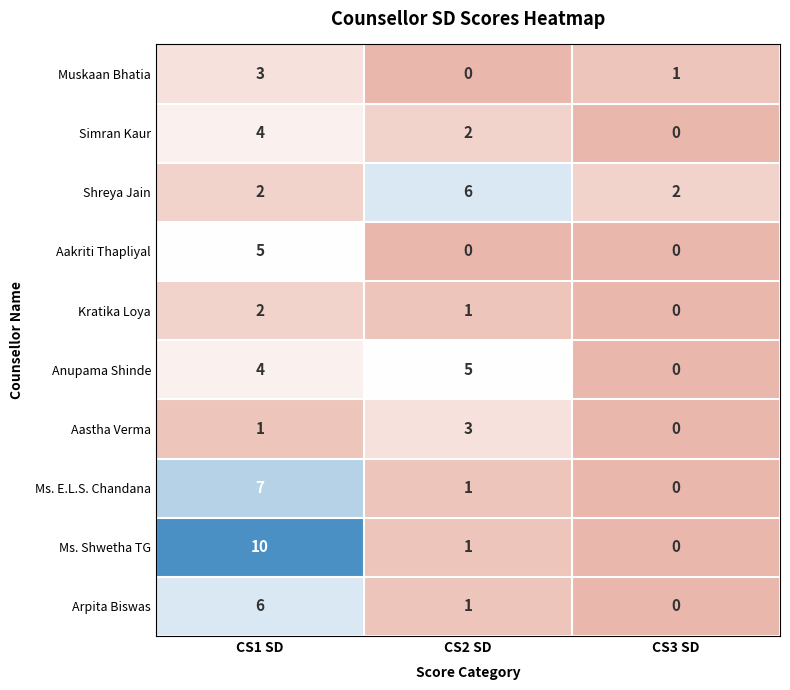

Which category has the highest value in the Ms. Shwetha TG series?

CS1 SD